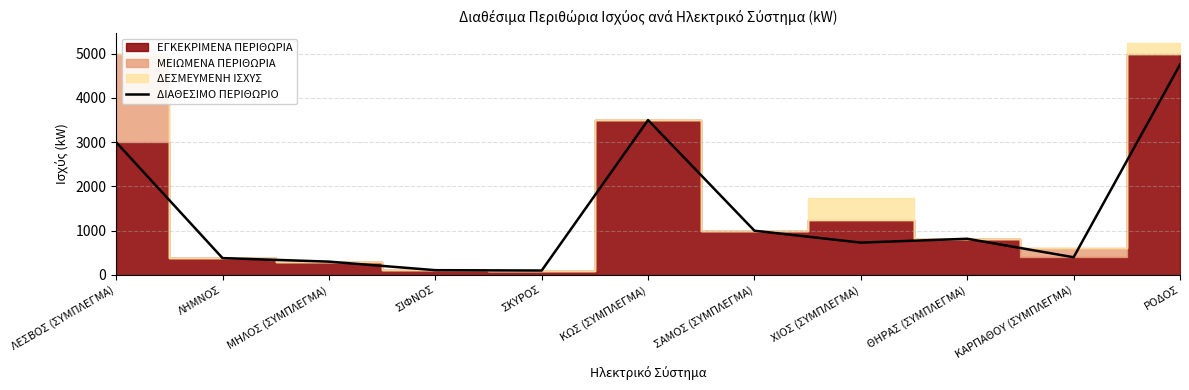

How many points are lower than both their immediate neighbors (excluding endpoints)?

3